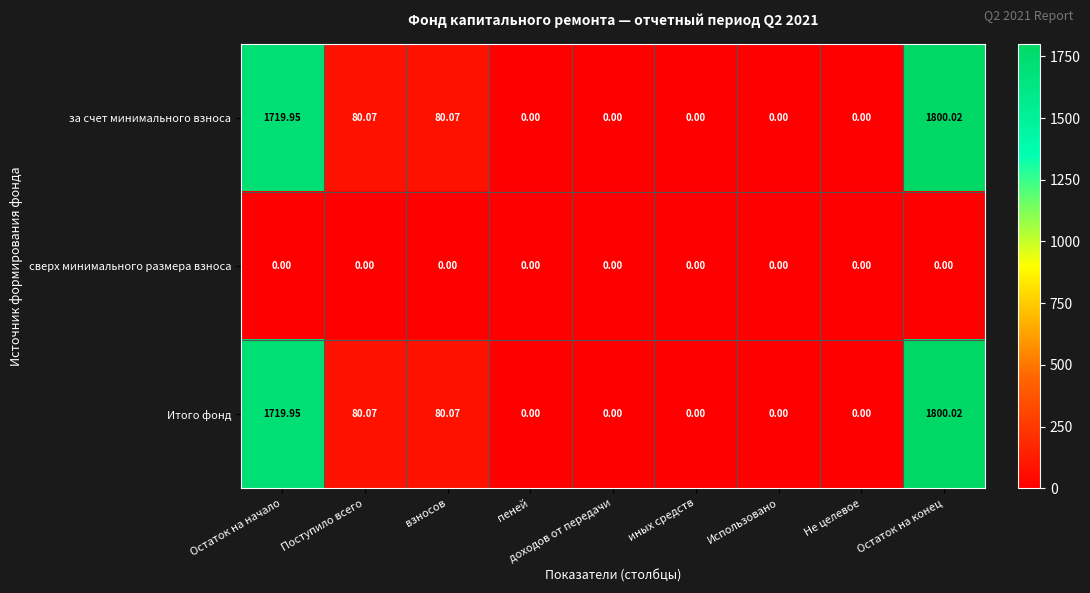

Which category has the highest value in the за счет минимального взноса series?

Остаток на конец